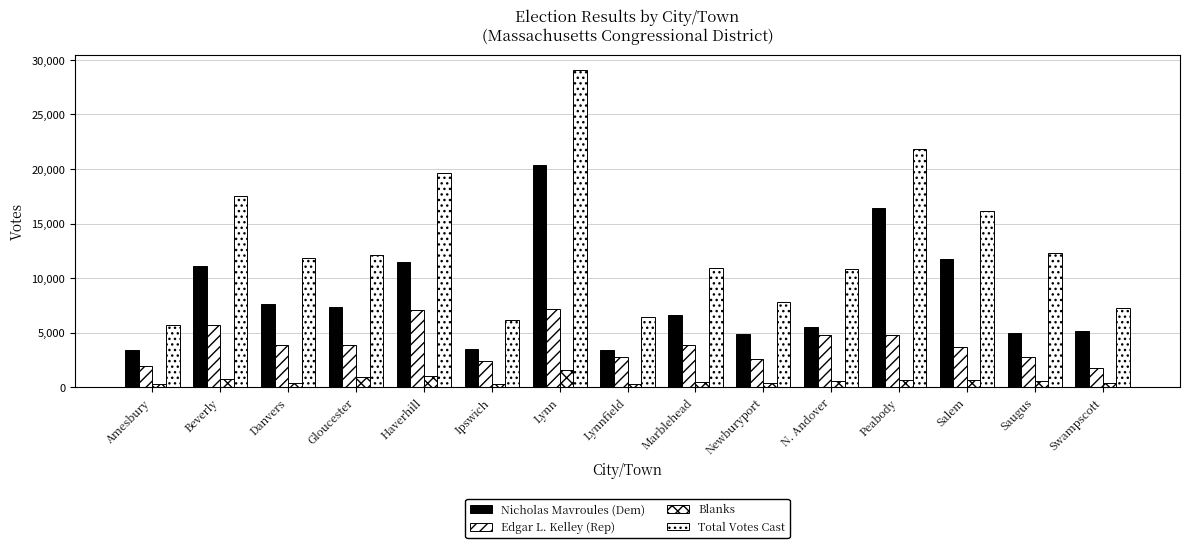

Reading right to left, transcribe all the data shown in this chart.

Nicholas Mavroules (Dem): Swampscott=5181	Saugus=4920	Salem=11726	Peabody=16391	N. Andover=5492	Newburyport=4882	Marblehead=6598	Lynnfield=3384	Lynn=20356	Ipswich=3513	Haverhill=11492	Gloucester=7340	Danvers=7607	Beverly=11114	Amesbury=3436
Edgar L. Kelley (Rep): Swampscott=1732	Saugus=2800	Salem=3719	Peabody=4753	N. Andover=4782	Newburyport=2580	Marblehead=3835	Lynnfield=2739	Lynn=7121	Ipswich=2364	Haverhill=7114	Gloucester=3887	Danvers=3845	Beverly=5684	Amesbury=1900
Blanks: Swampscott=365	Saugus=570	Salem=665	Peabody=686	N. Andover=570	Newburyport=388	Marblehead=488	Lynnfield=279	Lynn=1561	Ipswich=246	Haverhill=988	Gloucester=916	Danvers=411	Beverly=706	Amesbury=321
Total Votes Cast: Swampscott=7278	Saugus=12290	Salem=16111	Peabody=21876	N. Andover=10844	Newburyport=7850	Marblehead=10939	Lynnfield=6402	Lynn=29038	Ipswich=6124	Haverhill=19603	Gloucester=12144	Danvers=11863	Beverly=17507	Amesbury=5657